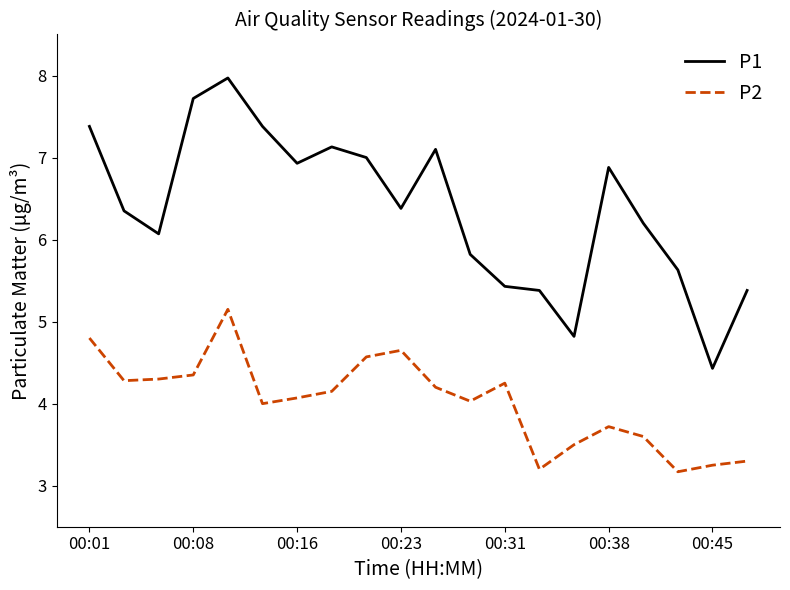

Rank the series by their average value, from lowest to highest.

P2, P1